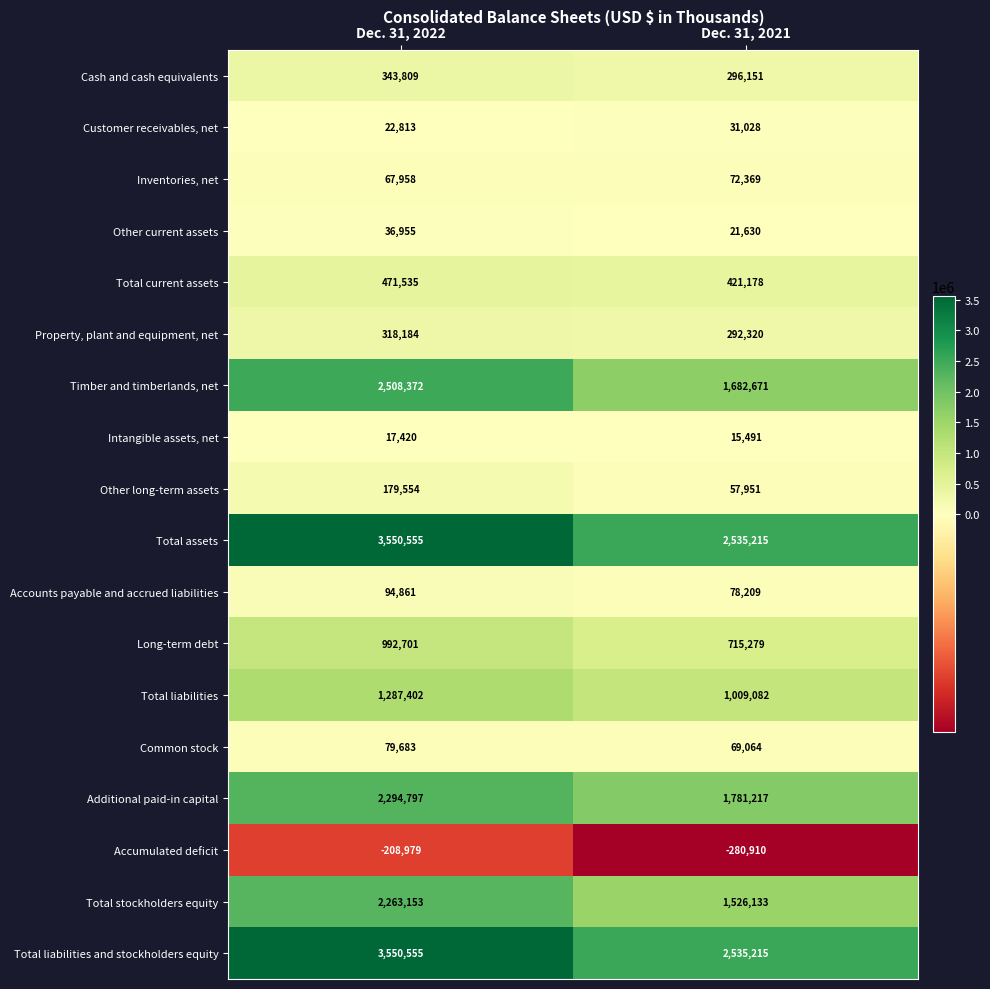

The Cash and cash equivalents series shows 296151 at Dec. 31, 2021. True or false?

True